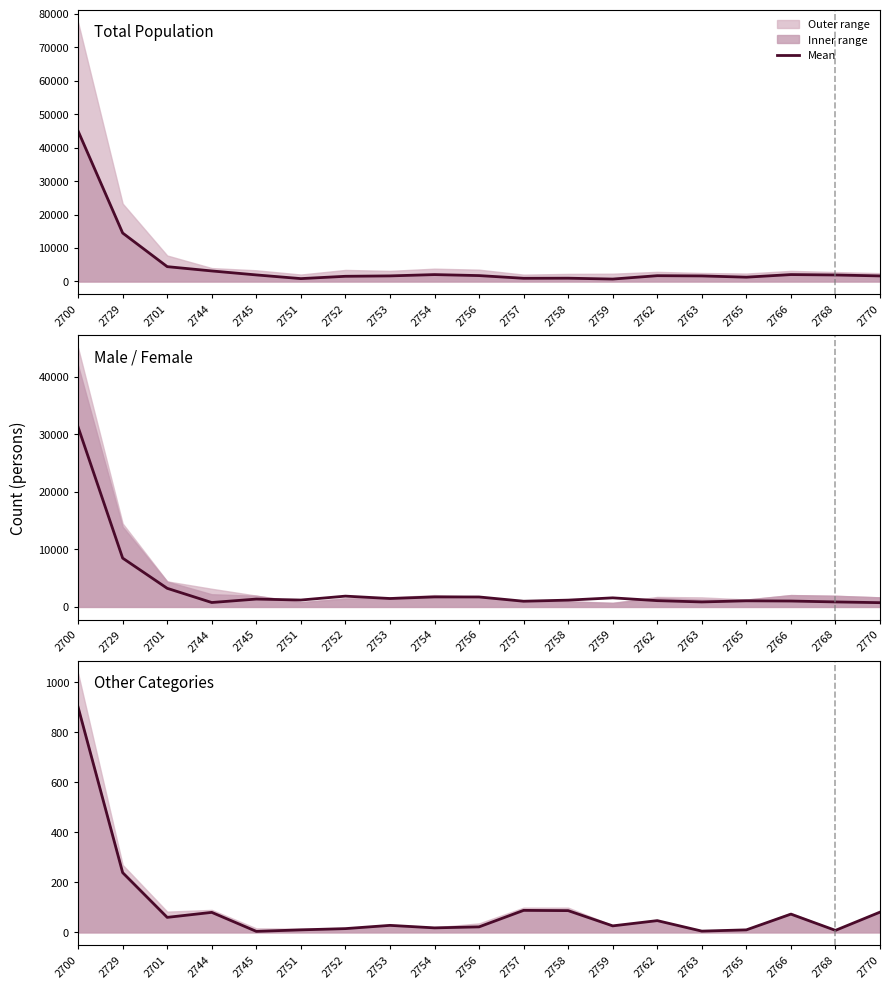

What is the average value?

95